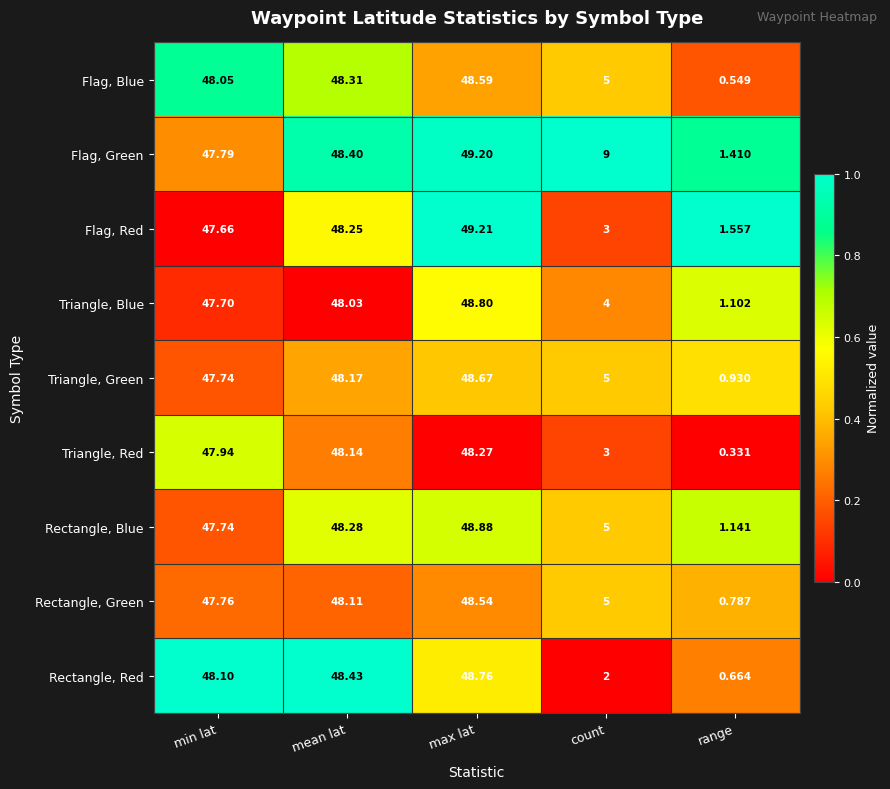

Rank the series at range from highest to lowest value.

Flag, Red, Flag, Green, Rectangle, Blue, Triangle, Blue, Triangle, Green, Rectangle, Green, Rectangle, Red, Flag, Blue, Triangle, Red